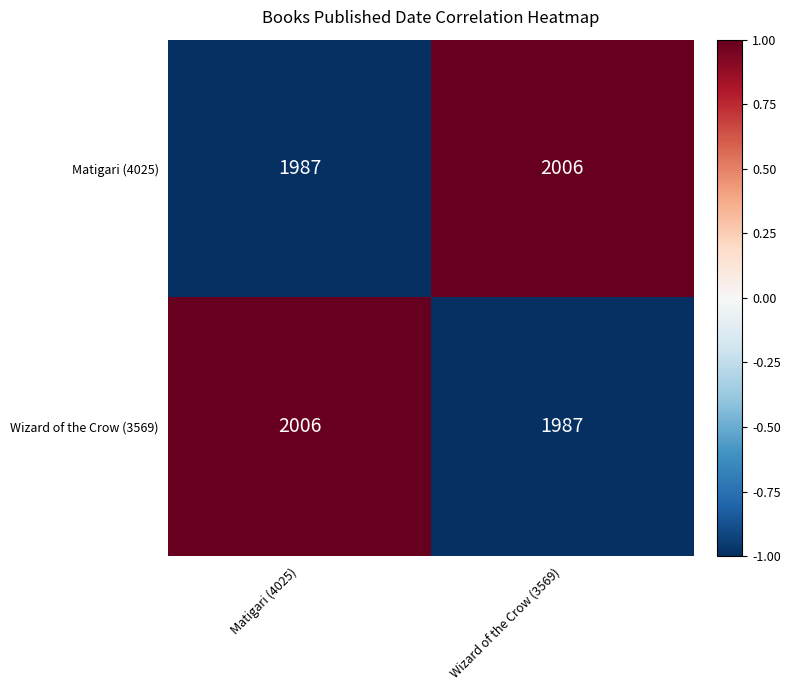

What is the difference between the highest and lowest values at Wizard of the Crow (3569)?

19